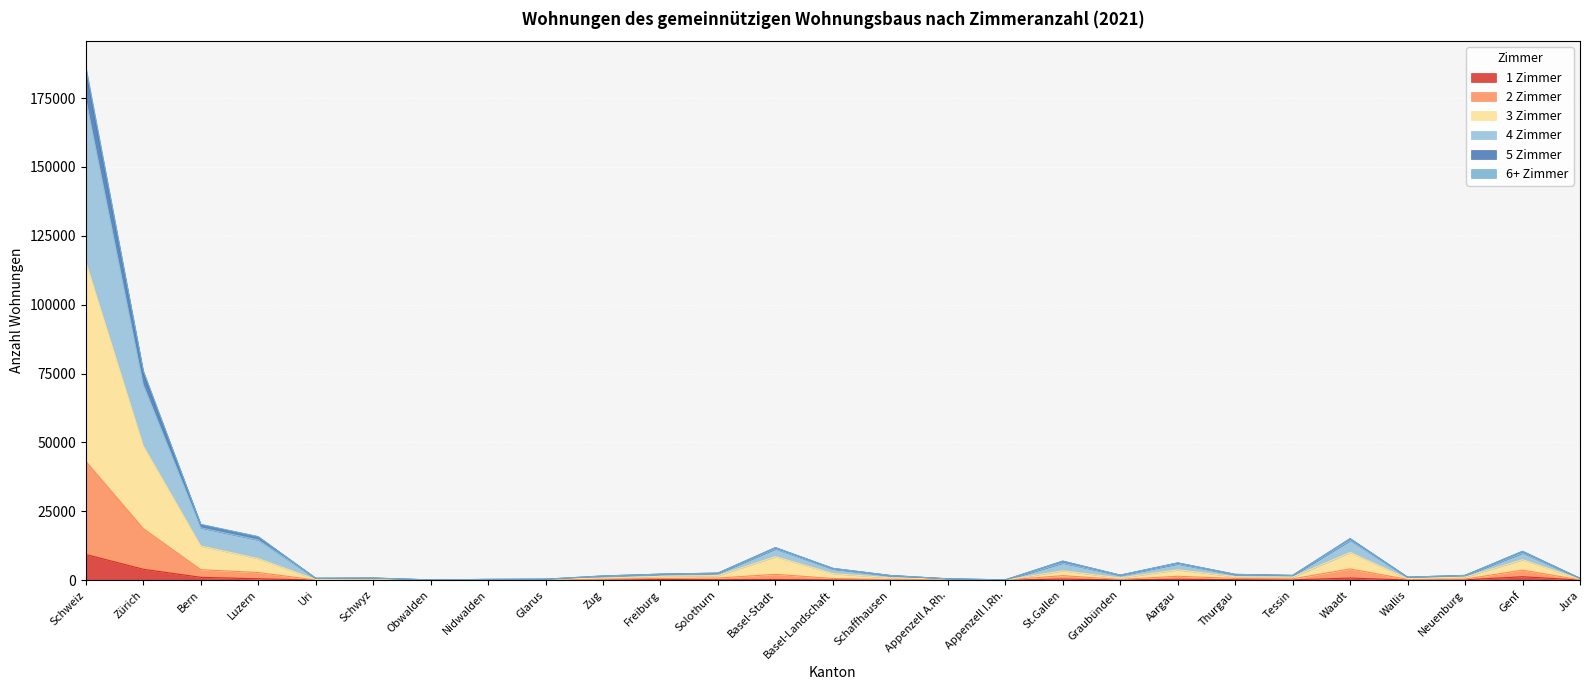

True or false: 5 Zimmer and 4 Zimmer intersect in this chart.

False